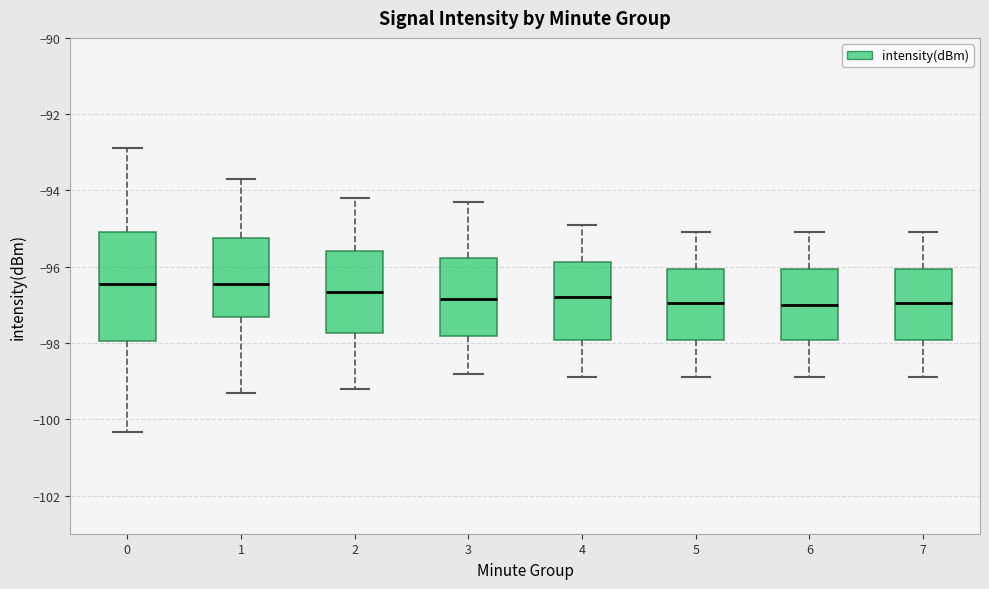

Where does the median line of the box at x = 4 sit on the y-axis? The values are not printed on the chart, so give them approximately, as read against the axis.

-96.8